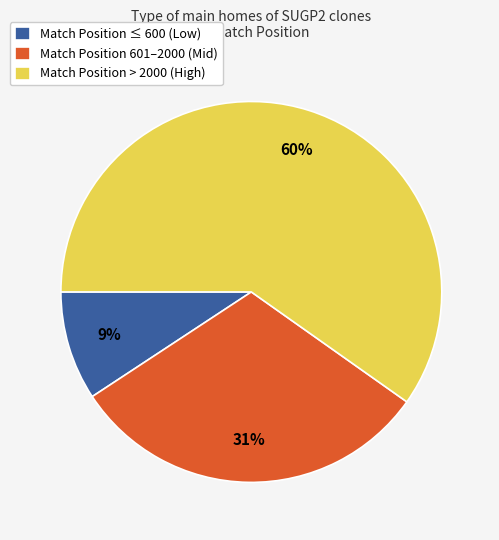

True or false: Match Position > 2000 (High) accounts for 73% of the total.

False